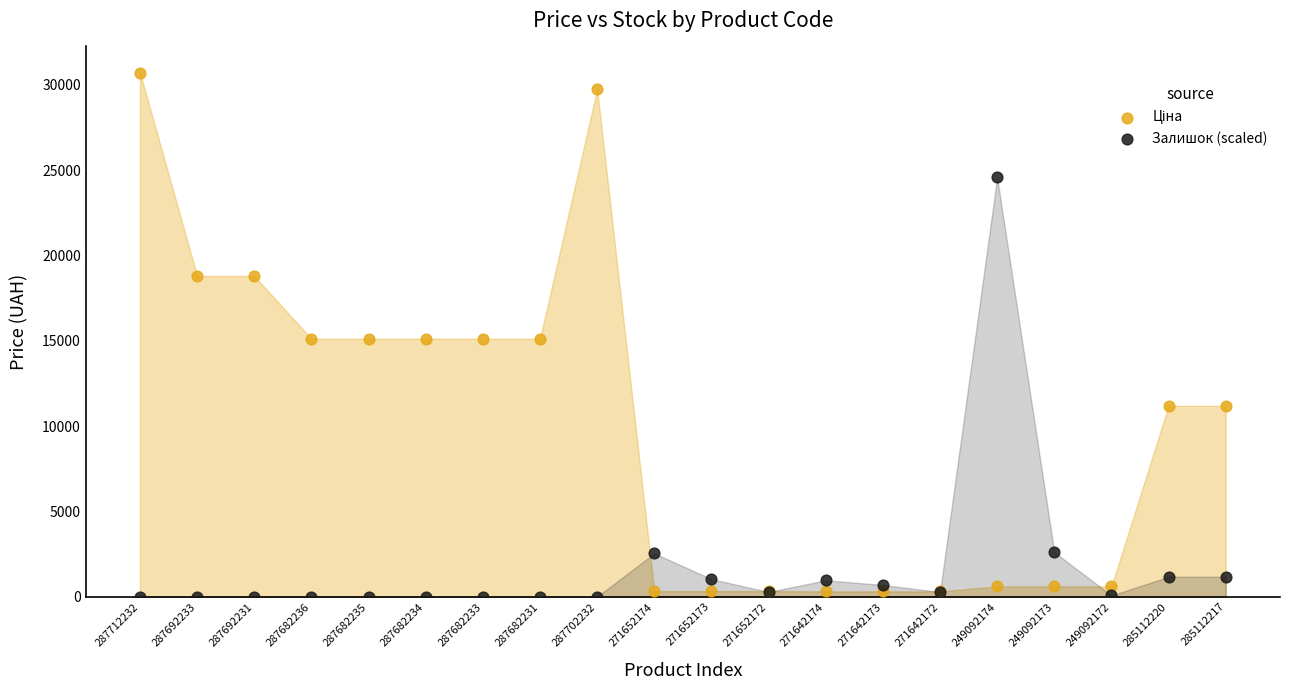

Which series contains the highest Y value?

Ціна